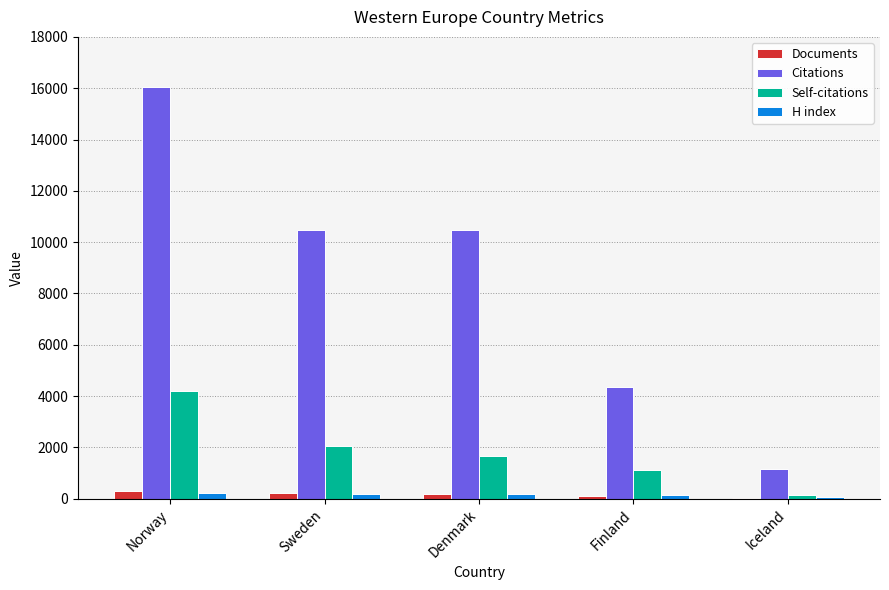

At which label is Self-citations closest to 2179?

Sweden